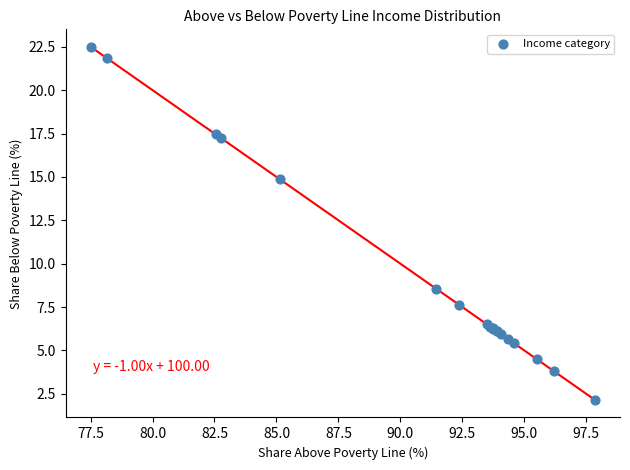

What Y value in the scatter plot is closest to 12?

14.9